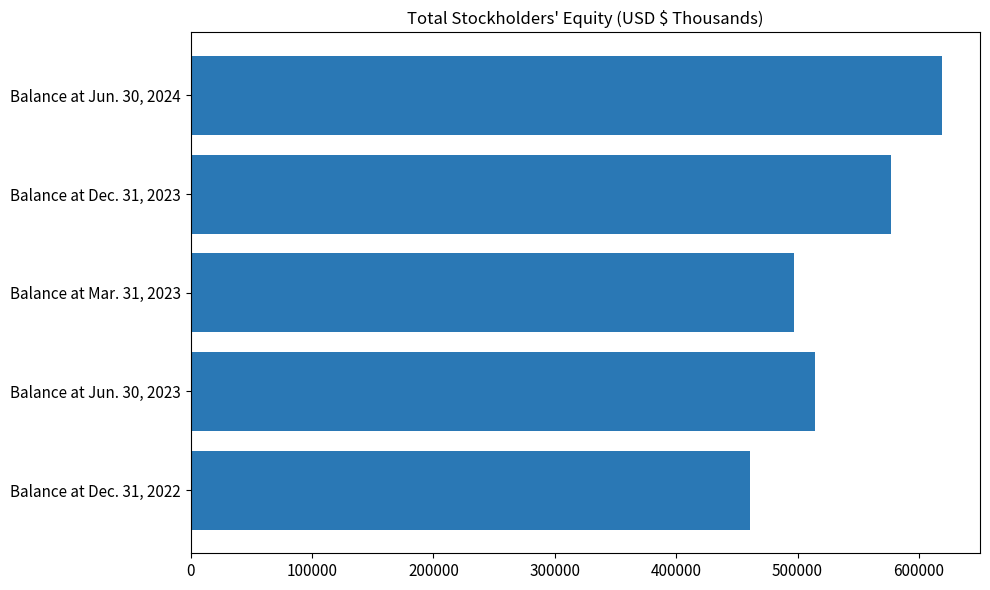

Count the number of data series in this chart.

1